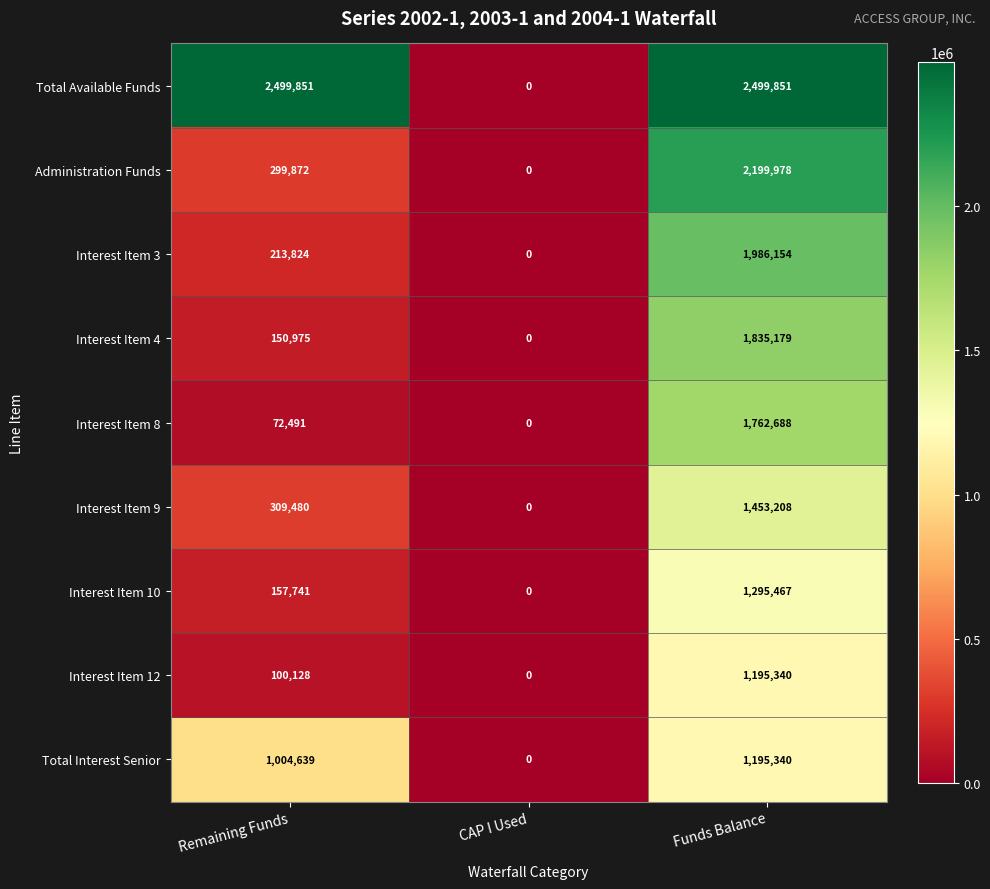

What is the total value across all series at Remaining Funds?

4809001